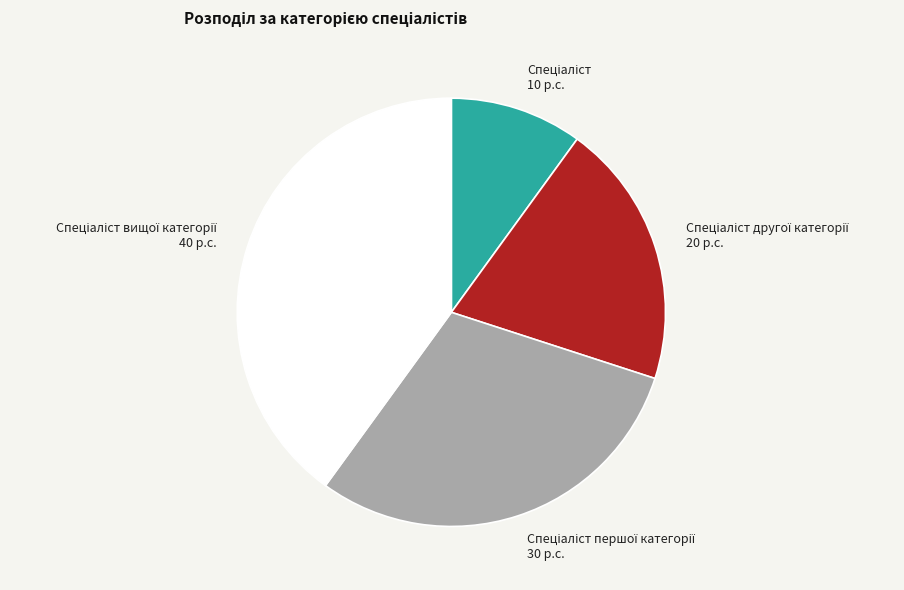

Is there any slice that represents more than half of the pie?

No